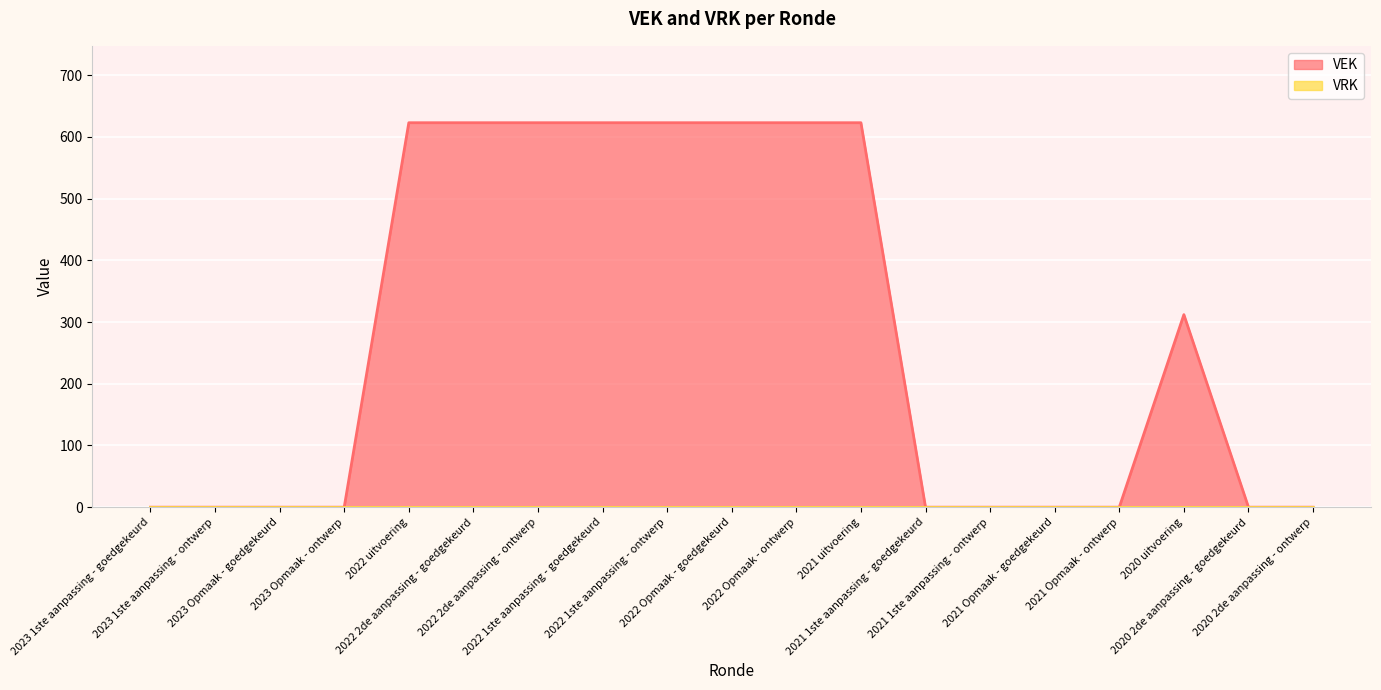

How many values are between 0 and 623?

19